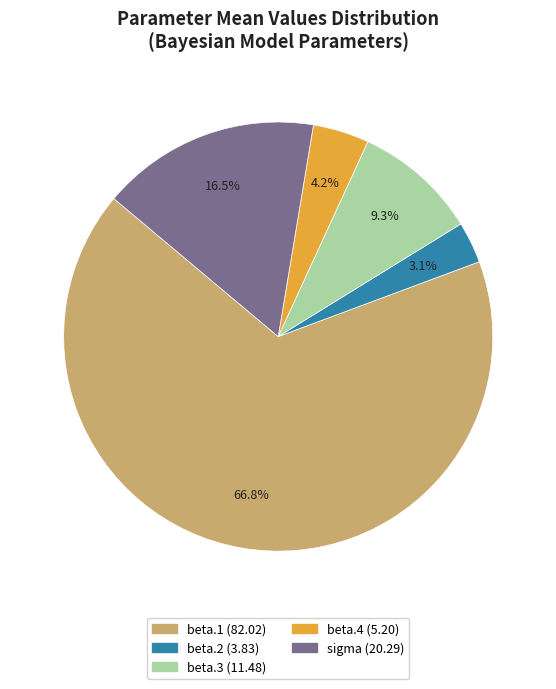

True or false: beta.3 accounts for 23% of the total.

False